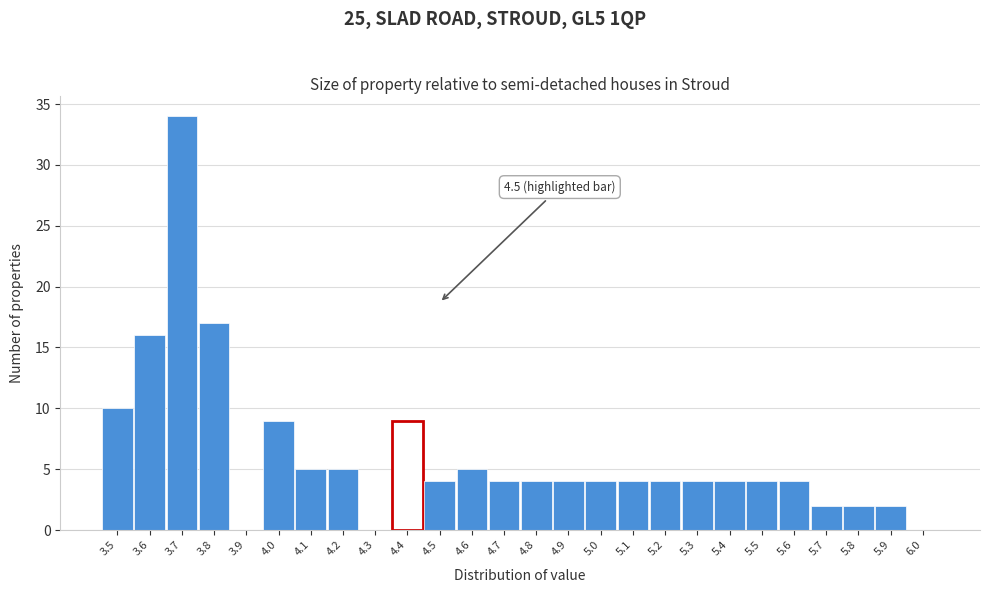

Reading right to left, extract all data points from this chart.

6.0=0	5.9=2	5.8=2	5.7=2	5.6=4	5.5=4	5.4=4	5.3=4	5.2=4	5.1=4	5.0=4	4.9=4	4.8=4	4.7=4	4.6=5	4.5=4	4.4=9	4.3=0	4.2=5	4.1=5	4.0=9	3.9=0	3.8=17	3.7=34	3.6=16	3.5=10